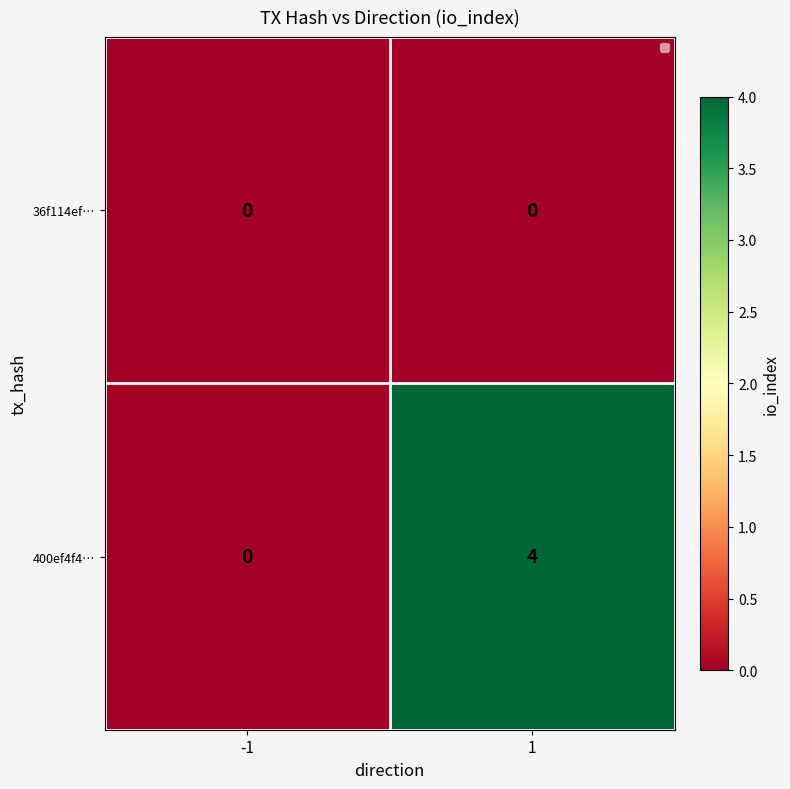

What is the maximum value shown in the chart?

4